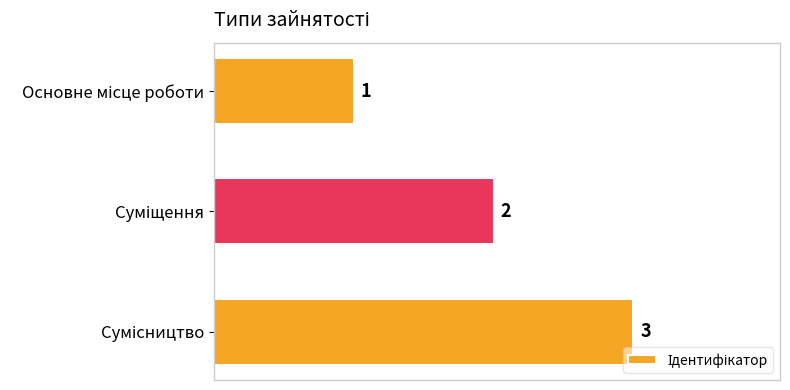

How many series are shown in this chart?

1